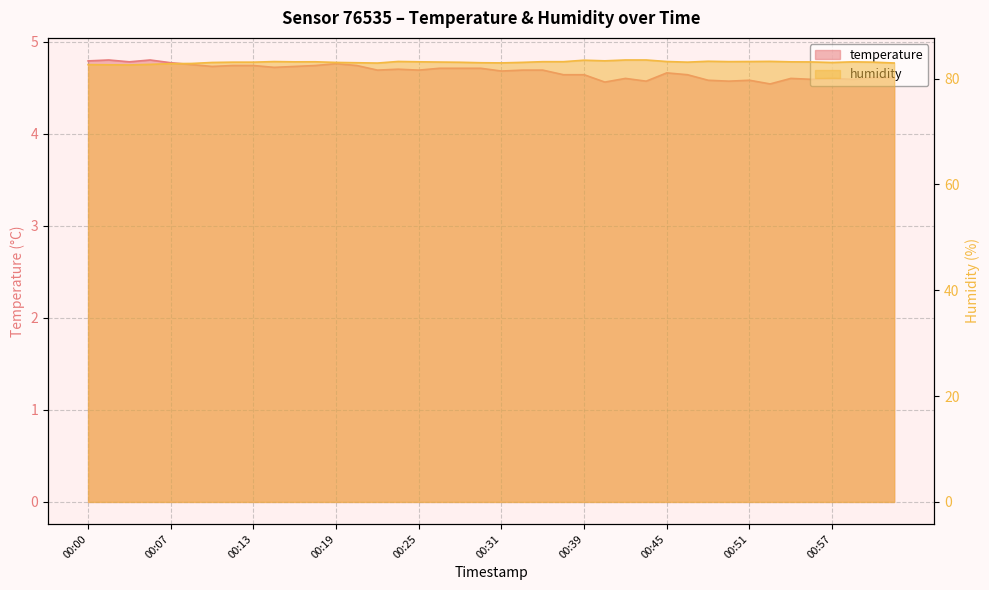

Reading left to right, list all the values displayed in this chart.

temperature: 4.8	4.8	4.8	4.8	4.8	4.8	4.7	4.7	4.7	4.7	4.7	4.7	4.8	4.7	4.7	4.7	4.7	4.7	4.7	4.7	4.7	4.7	4.7	4.6	4.6	4.6	4.6	4.6	4.7	4.6	4.6	4.6	4.6	4.5	4.6	4.6	4.6	4.6	4.6	4.6
humidity: 82.7	82.6	82.6	82.7	82.8	82.9	83.1	83.1	83.1	83.2	83.2	83.2	83.1	83.0	83.0	83.2	83.2	83.1	83.1	83.0	83.0	83.1	83.2	83.2	83.5	83.4	83.5	83.5	83.2	83.1	83.3	83.2	83.2	83.3	83.2	83.2	83.1	83.2	83.1	83.0